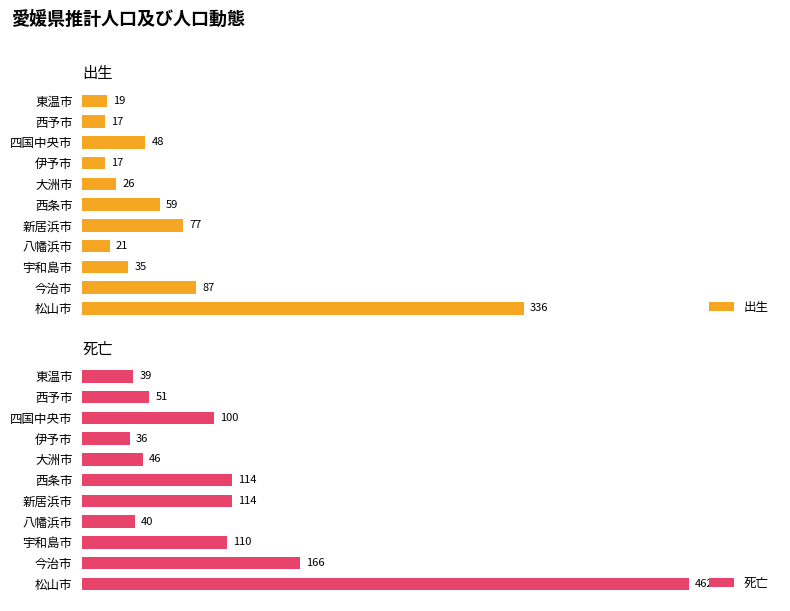

How many series are shown in this chart?

2